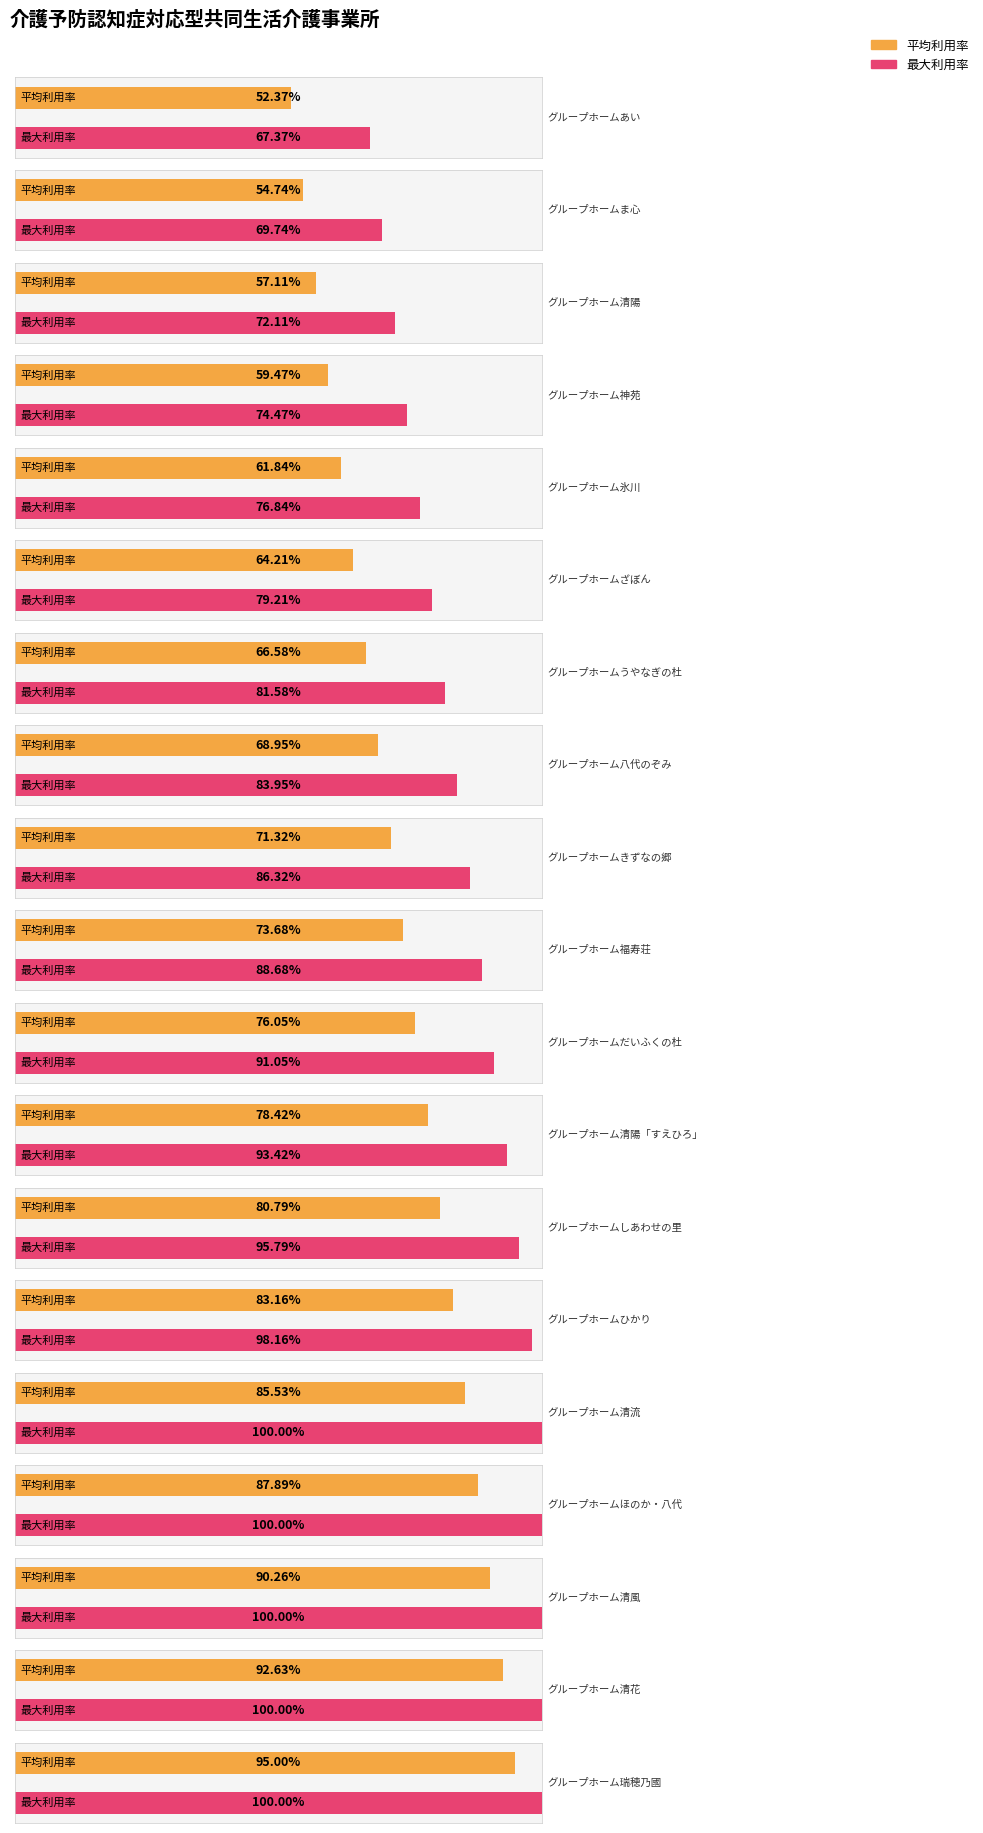

List the labels in order of value, largest first.

グループホーム瑞穂乃國, グループホーム清花, グループホーム清風, グループホームほのか・八代, グループホーム清流, グループホームひかり, グループホームしあわせの里, グループホーム清陽「すえひろ」, グループホームだいふくの杜, グループホーム福寿荘, グループホームきずなの郷, グループホーム八代のぞみ, グループホームうやなぎの杜, グループホームざぼん, グループホーム氷川, グループホーム神苑, グループホーム清陽, グループホームま心, グループホームあい